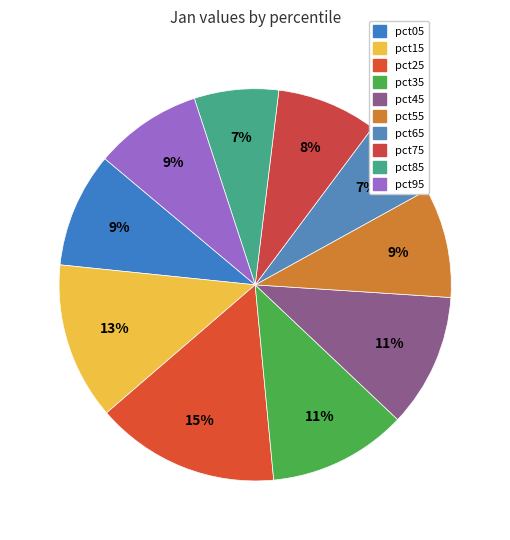

How many segments does this pie chart have?

10